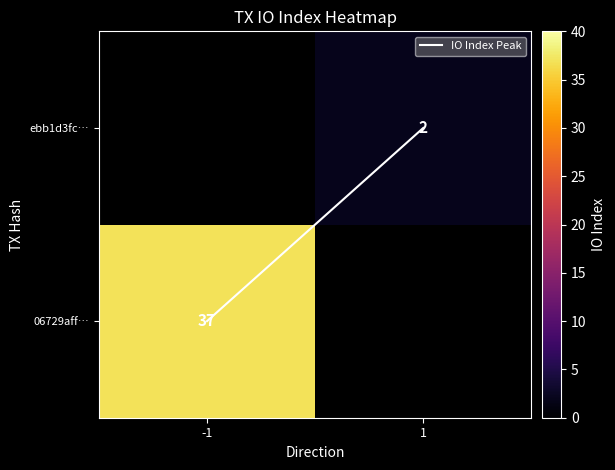

Is it true that ebb1d3fc… equals 2.8 at 1?

False